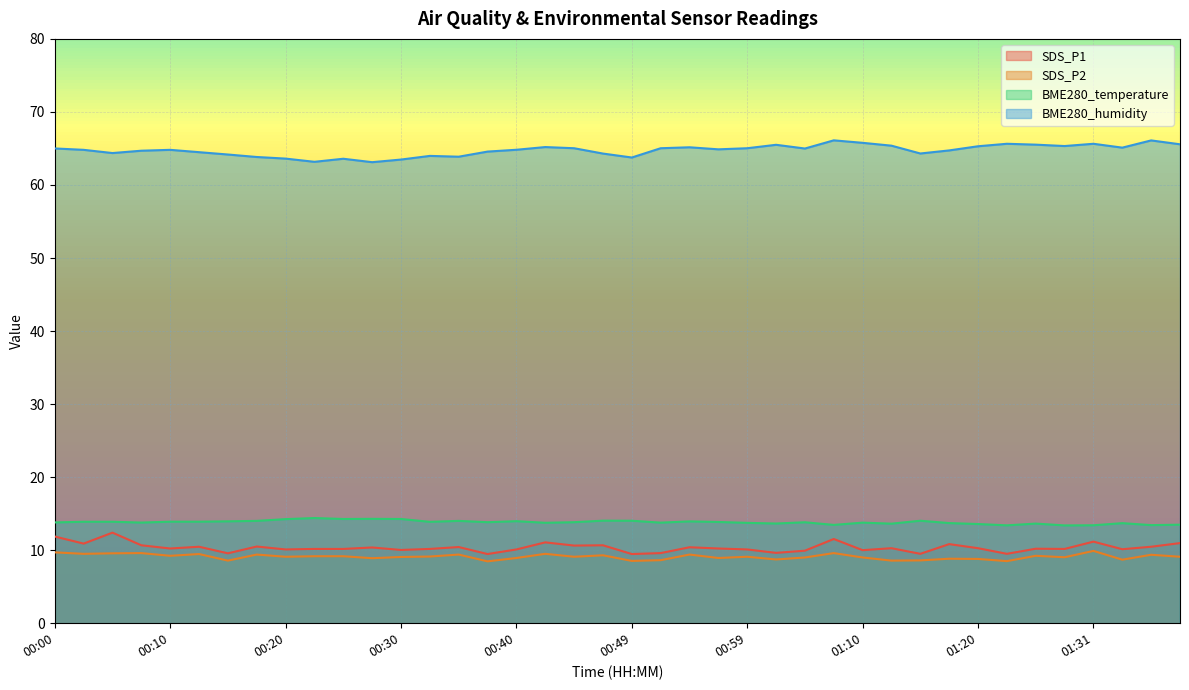

What is the average value of the BME280_temperature series?

13.8